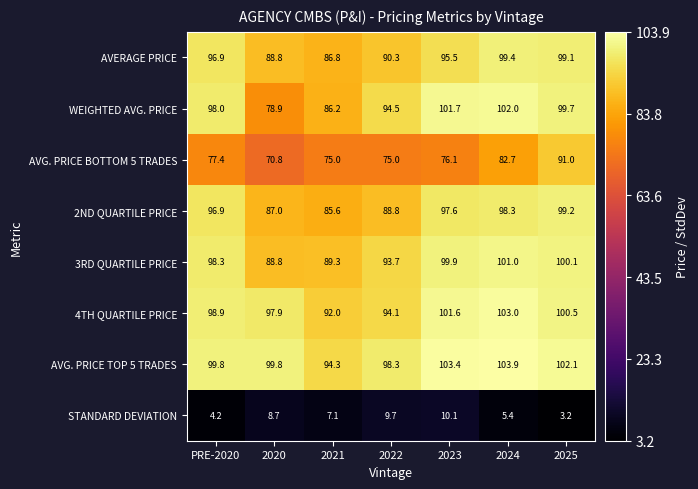

Rank the series at 2023 from highest to lowest value.

AVG. PRICE TOP 5 TRADES, WEIGHTED AVG. PRICE, 4TH QUARTILE PRICE, 3RD QUARTILE PRICE, 2ND QUARTILE PRICE, AVERAGE PRICE, AVG. PRICE BOTTOM 5 TRADES, STANDARD DEVIATION